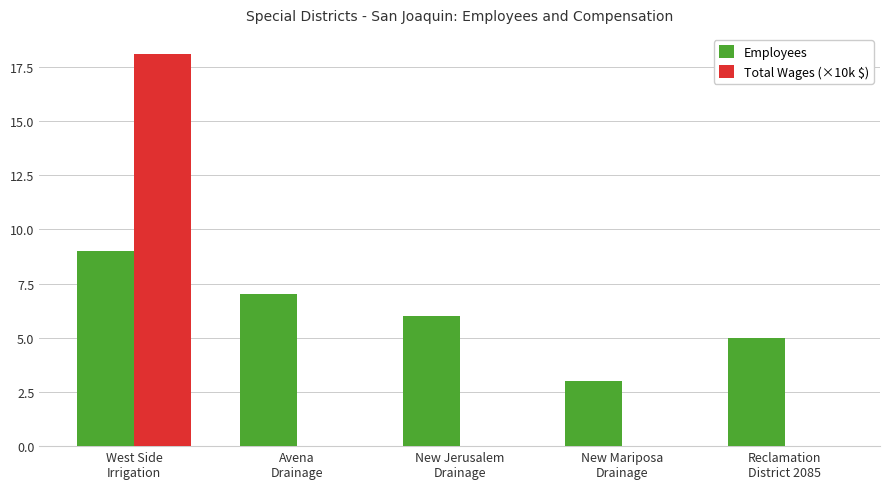

How many distinct data groups are displayed?

2